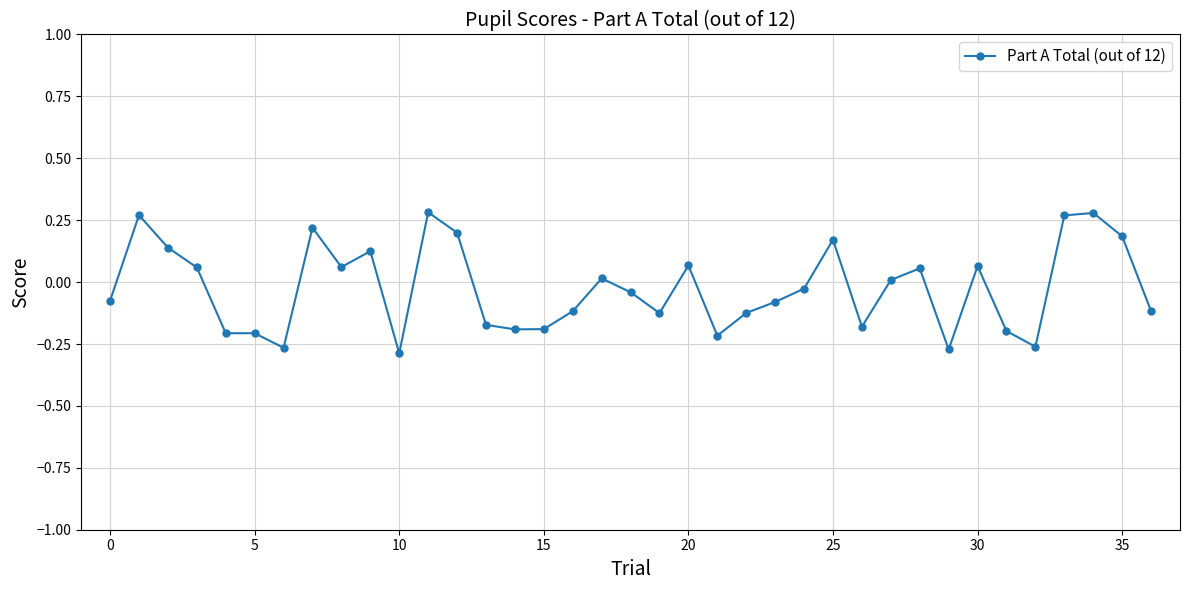

What is the difference between the maximum and second lowest values?

0.6